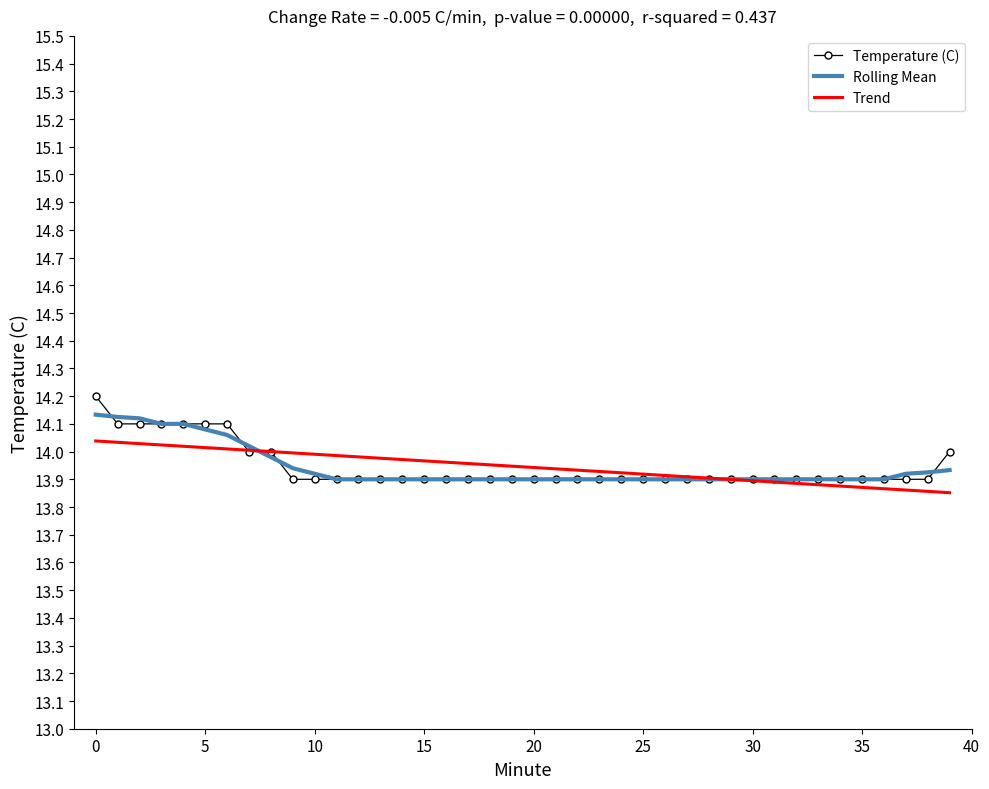

What are all the series names shown in the legend?

Temperature (C), Rolling Mean, Trend